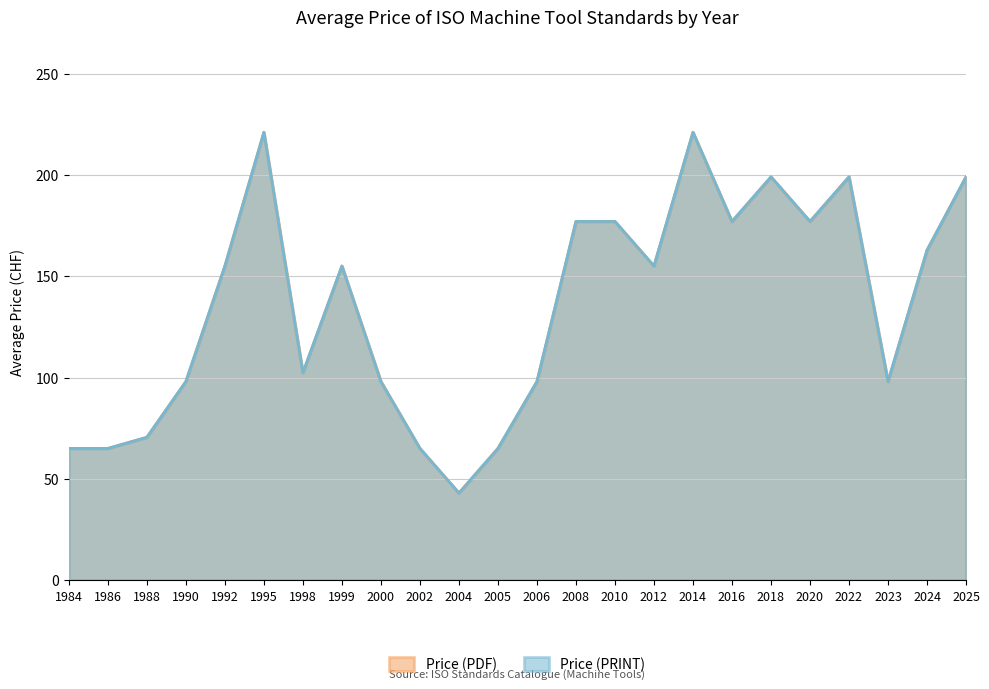

Which series has the largest total across all categories?

Price (PDF)